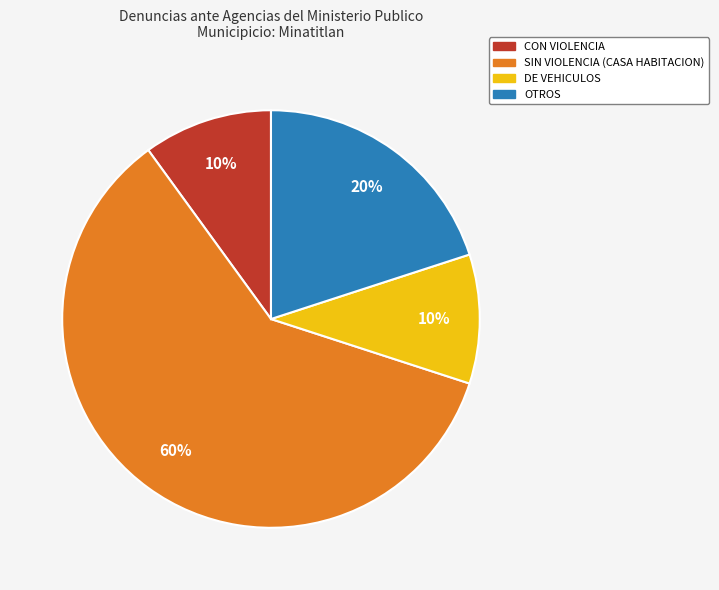

Combined, do CON VIOLENCIA and DE VEHICULOS account for over 50%?

No